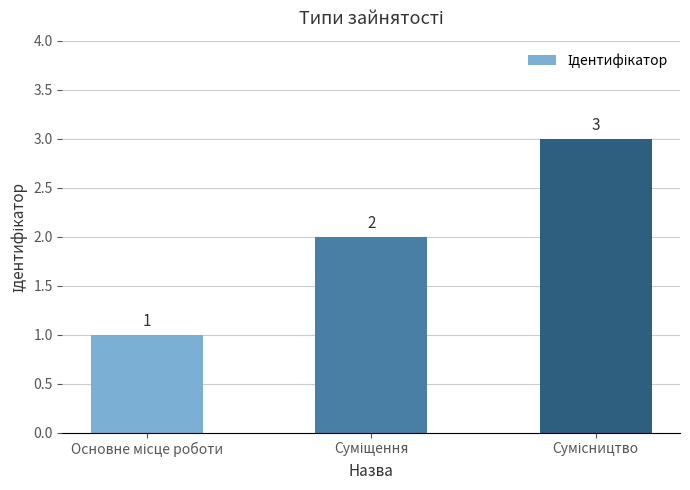

What is the sum of all values?

6